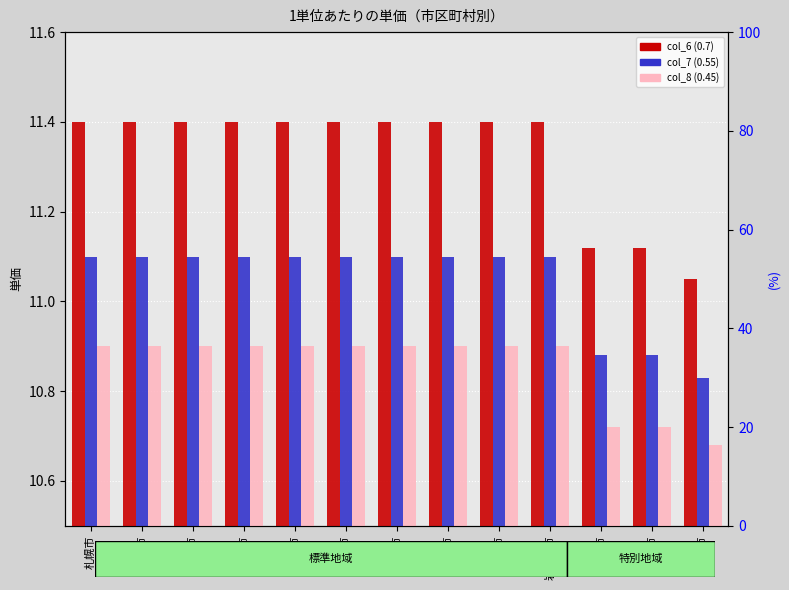

Rank the series by their maximum value, from lowest to highest.

col_8 (0.45), col_7 (0.55), col_6 (0.7)